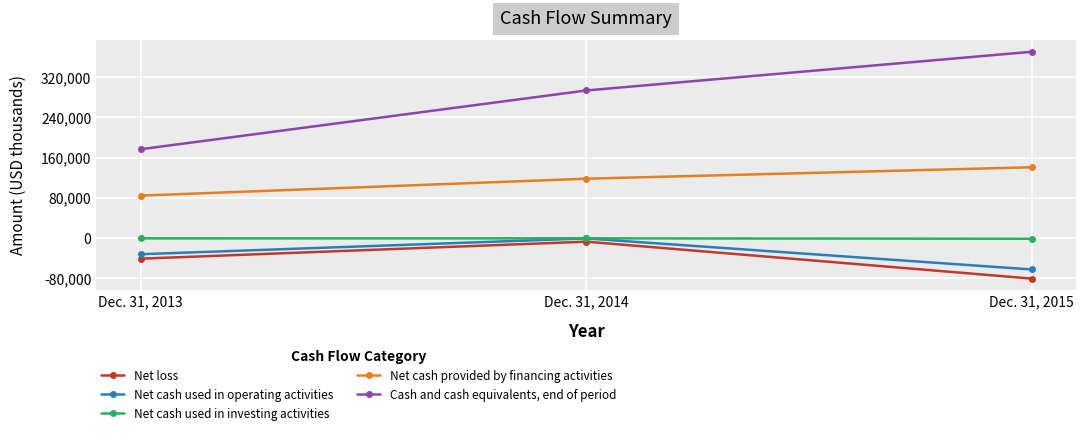

How many lines are shown in the chart?

5